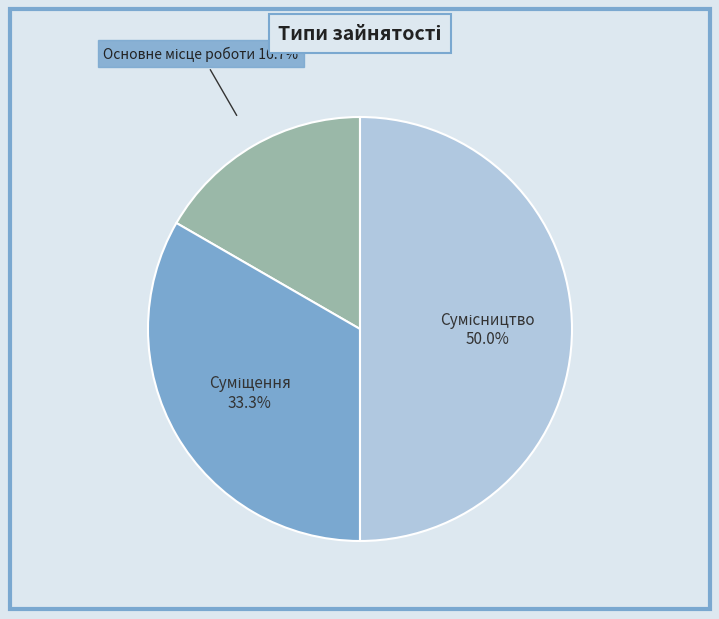

How many segments does this pie chart have?

3